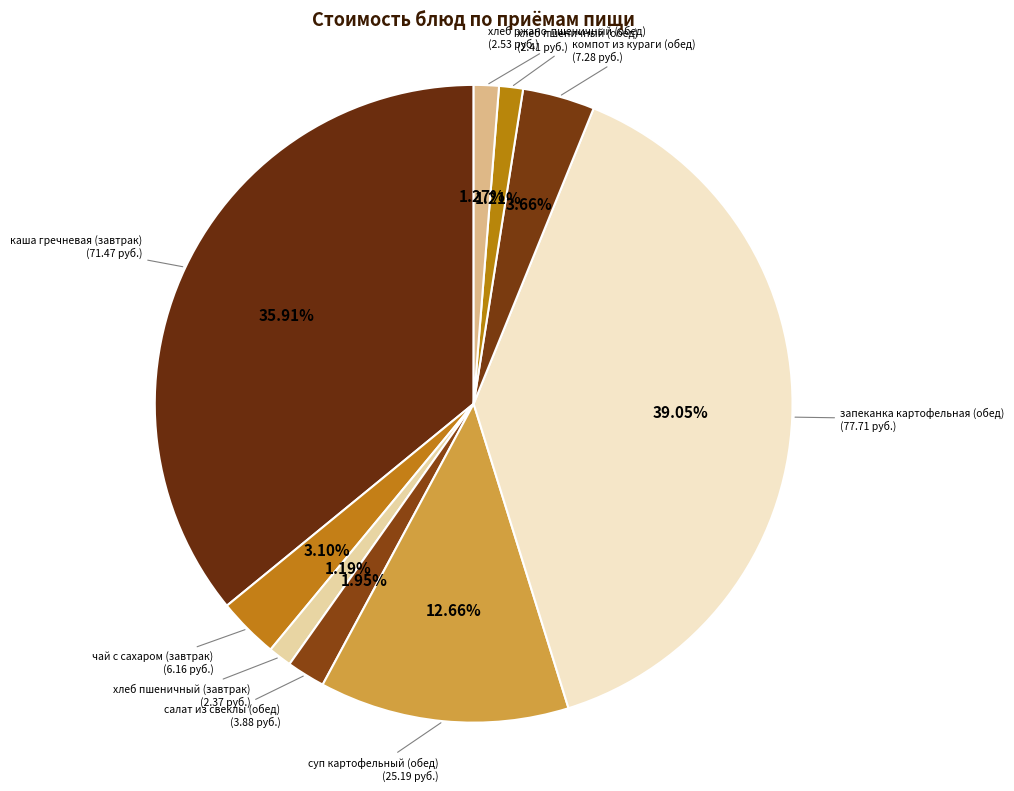

How many slices are in this pie chart?

9